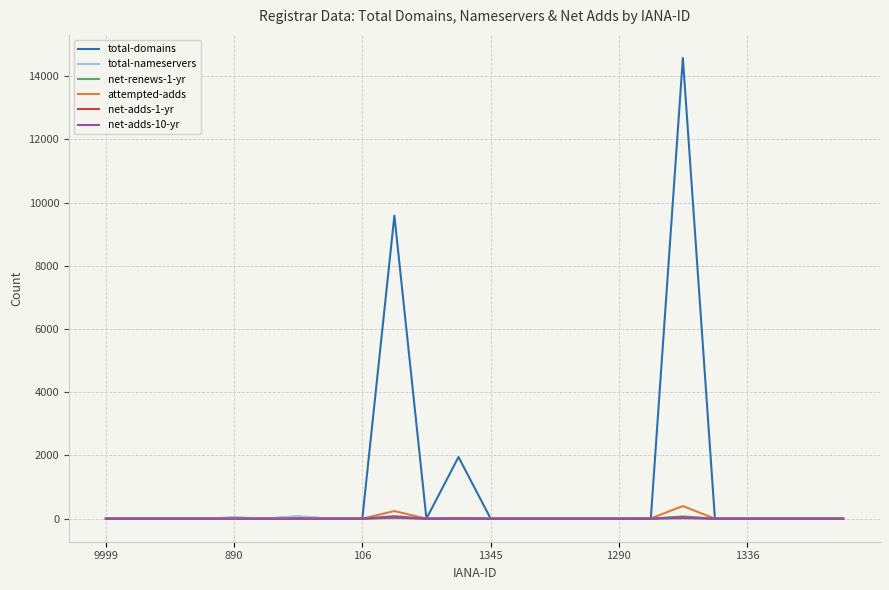

What is the maximum value shown in the chart?

14581